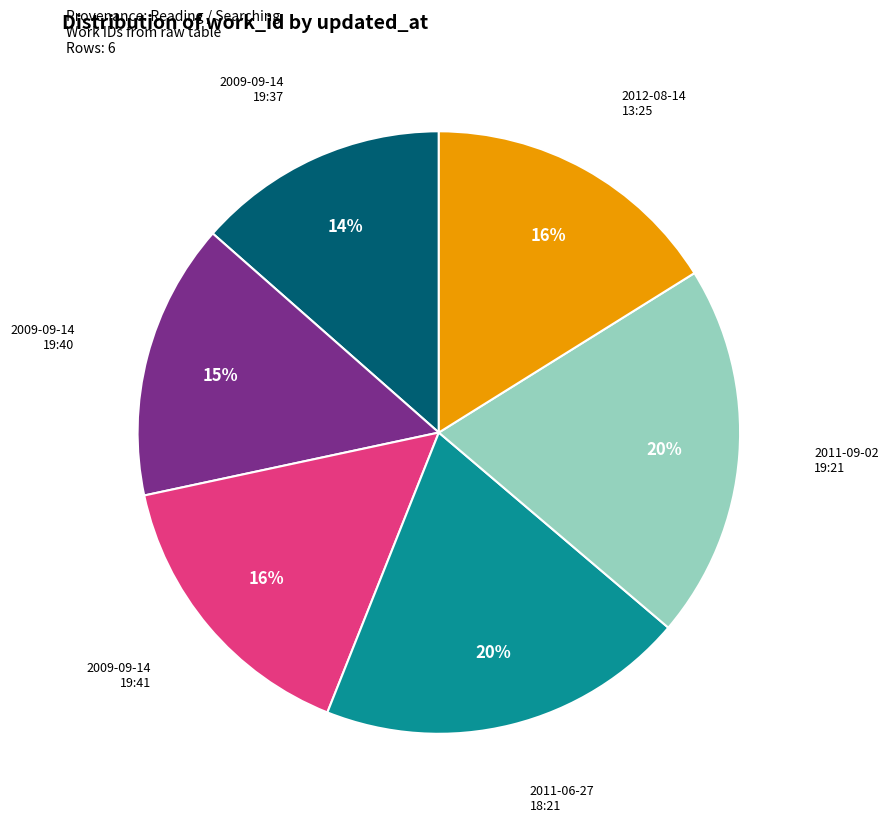

To the nearest percent, what is the average slice percentage?

17%